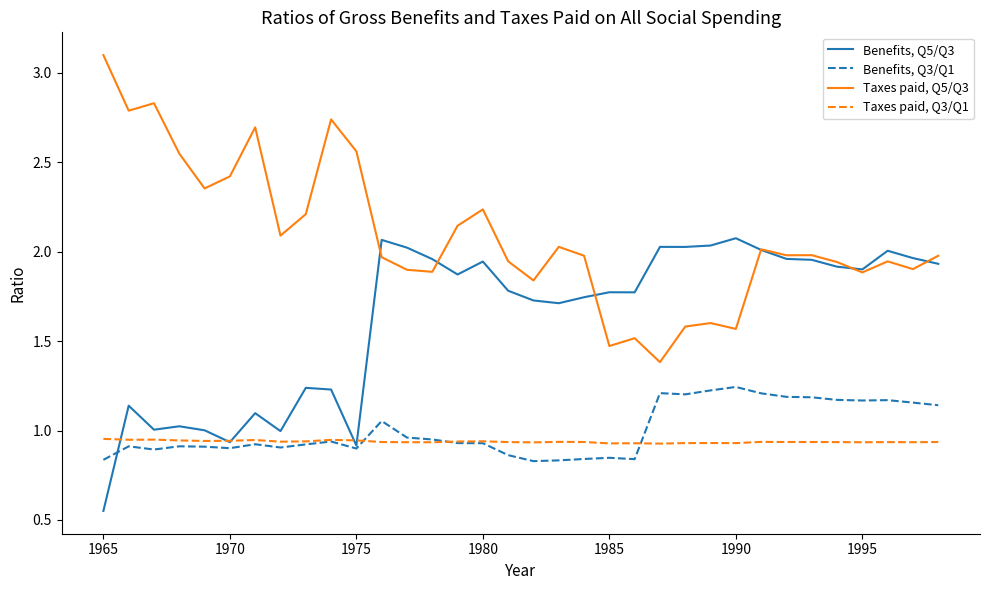

List the series in order of their peak value, lowest first.

Taxes paid, Q3/Q1, Benefits, Q3/Q1, Benefits, Q5/Q3, Taxes paid, Q5/Q3